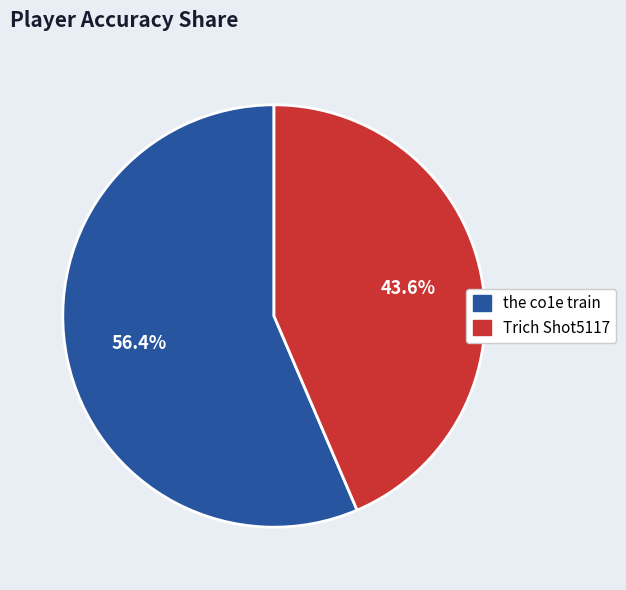

The the co1e train slice represents 56% of the pie. True or false?

True